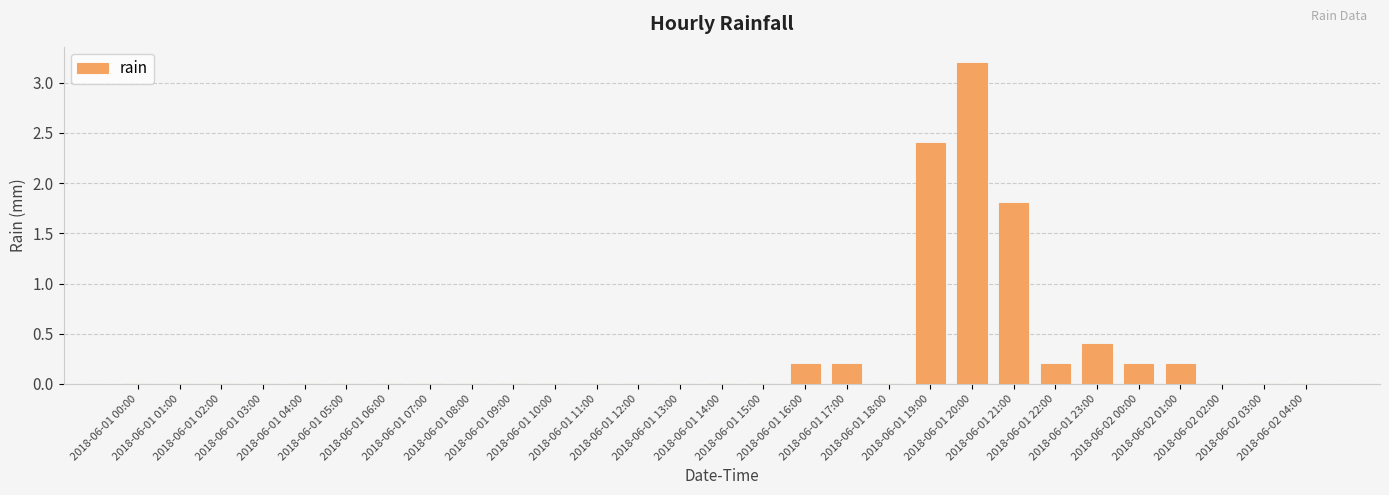

Reading right to left, transcribe all the data shown in this chart.

0.0	0.0	0.0	0.2	0.2	0.4	0.2	1.8	3.2	2.4	0.0	0.2	0.2	0.0	0.0	0.0	0.0	0.0	0.0	0.0	0.0	0.0	0.0	0.0	0.0	0.0	0.0	0.0	0.0